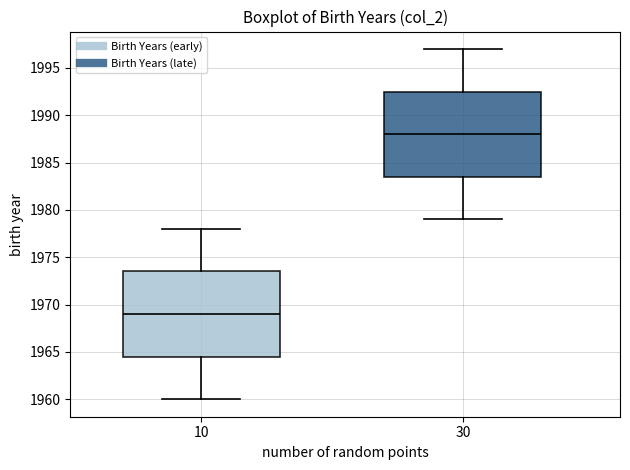

Where is the upper edge of the box at x = 10 on the y-axis? The values are not printed on the chart, so give them approximately, as read against the axis.

1973.5